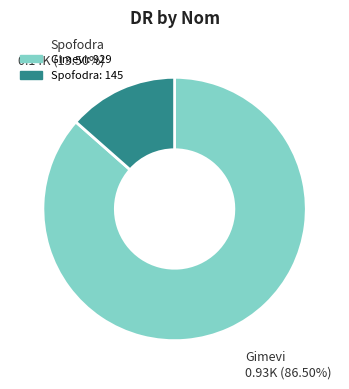

Which category accounts for the majority?

Gimevi